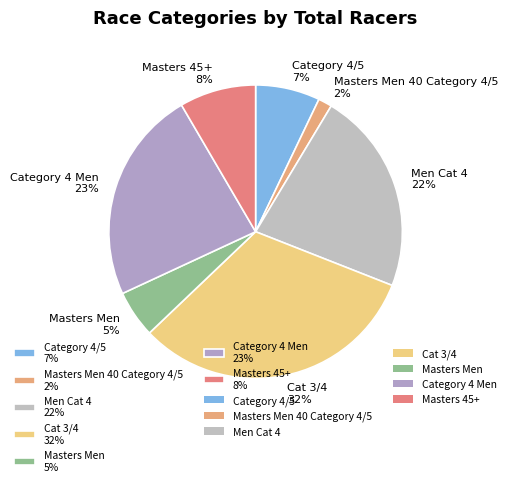

Between Men Cat 4 22% and Masters Men 40 Category 4/5 2%, which is larger?

Men Cat 4 22%